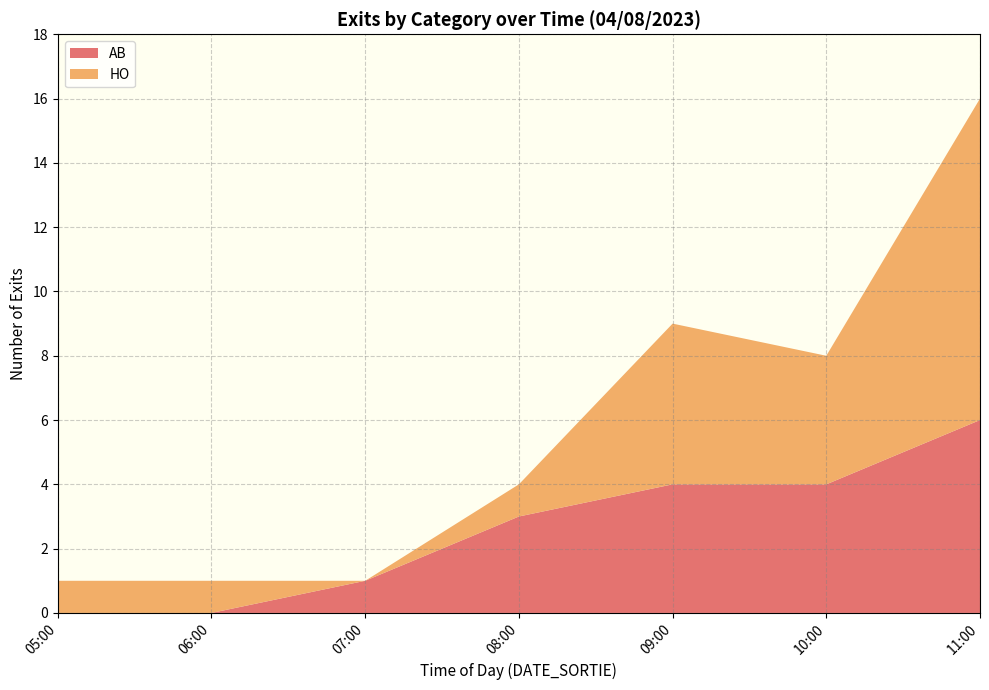

Reading left to right, what are the values for AB?

0	0	1	3	4	4	6